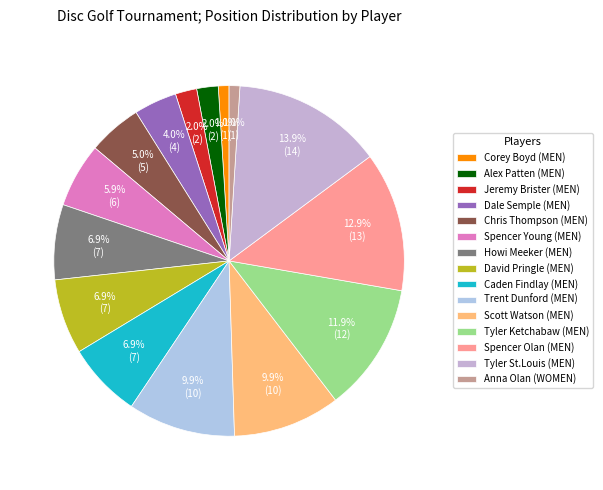

To the nearest percent, what is the combined percentage of Spencer Young (MEN) and Jeremy Brister (MEN)?

8%